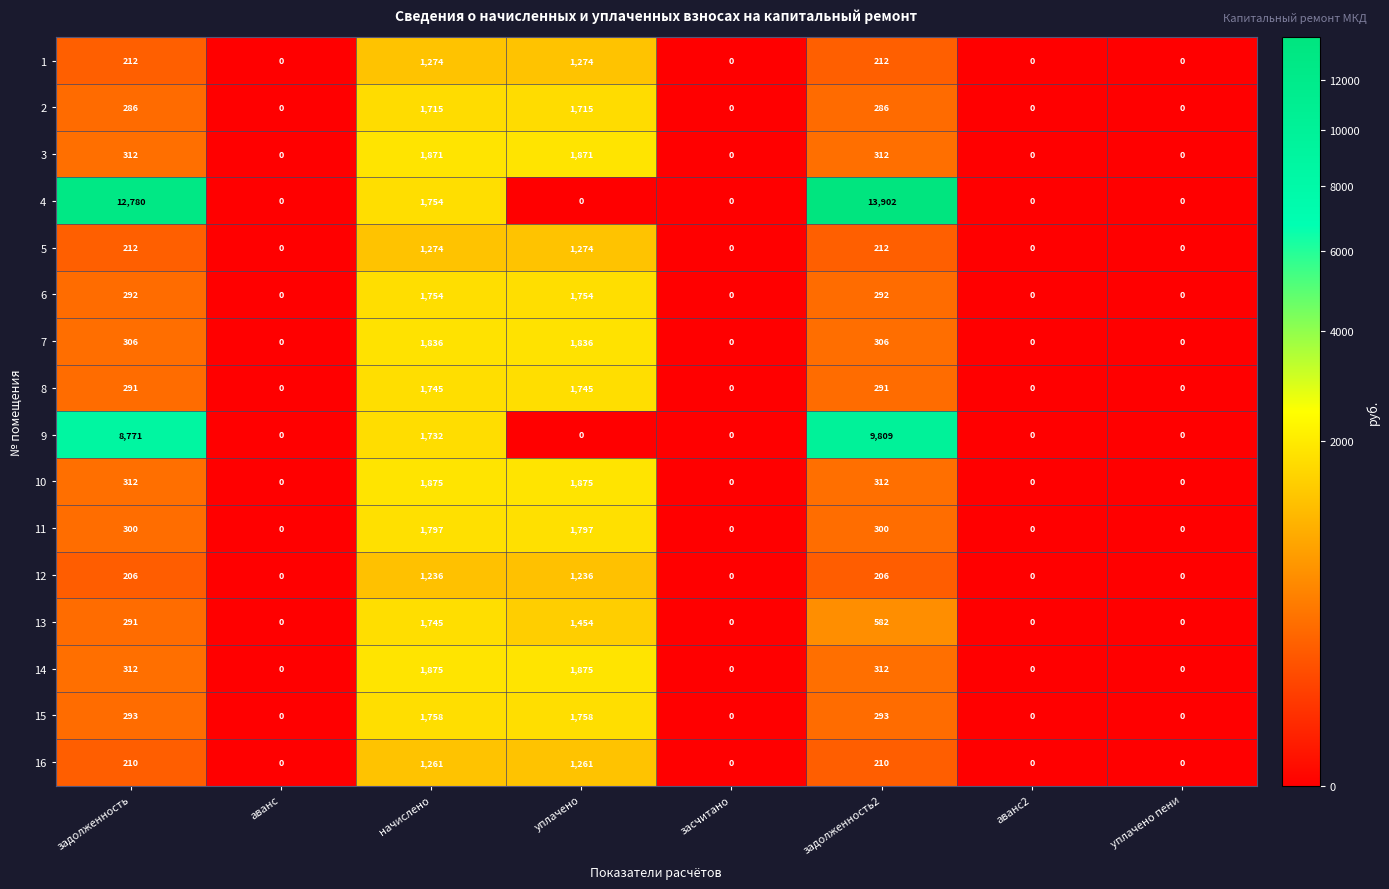

What is the difference between the maximum and second lowest values in the 9 series?

9809